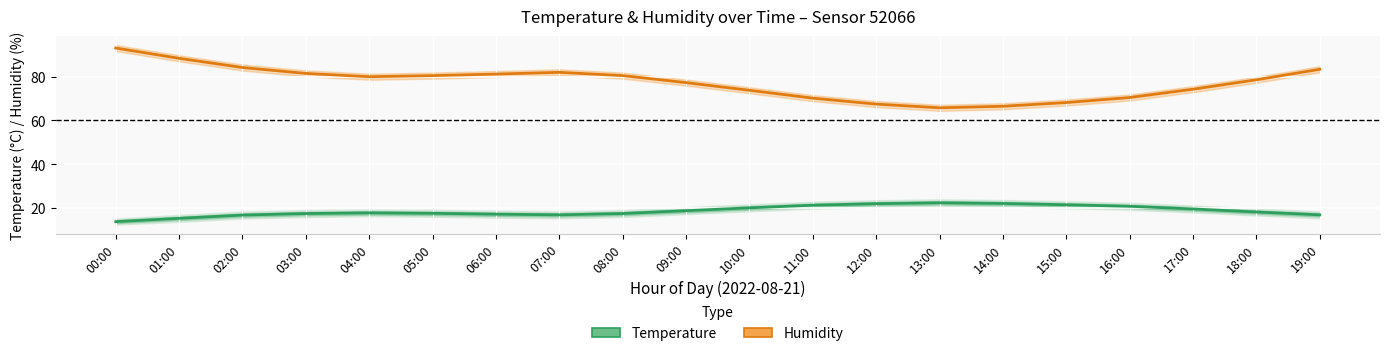

What is the label of the 20th point from the left?

19:00